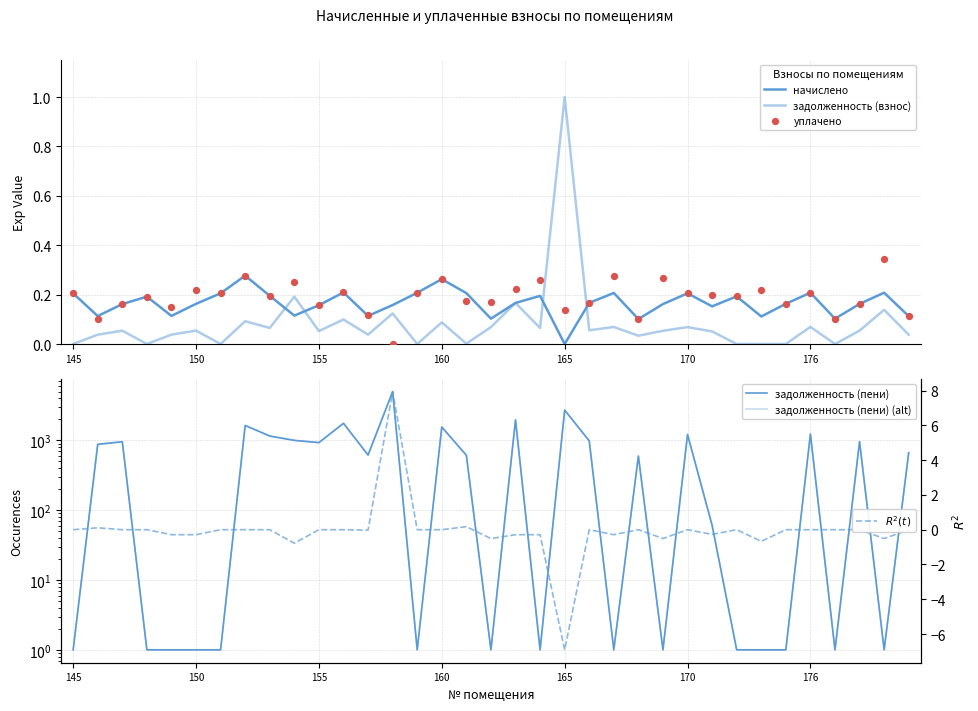

Which series has the largest total across all categories?

задолженность (пени)